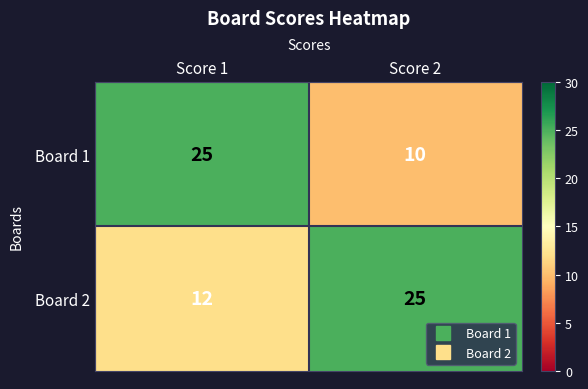

What is the greatest value displayed?

25